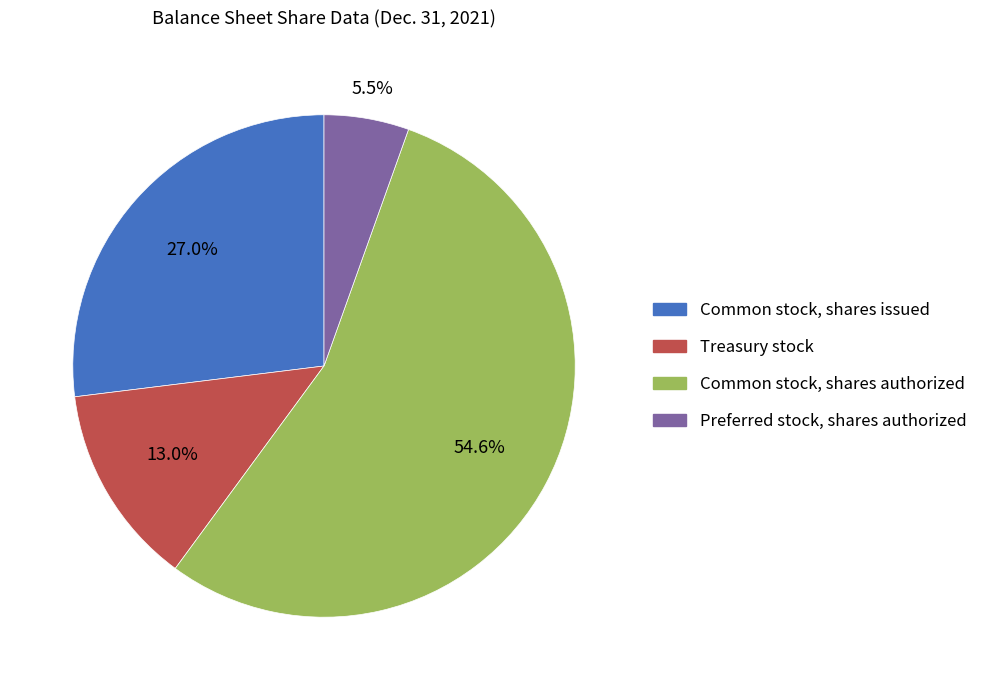

To the nearest percent, what percentage of the pie is Common stock, shares issued?

27%